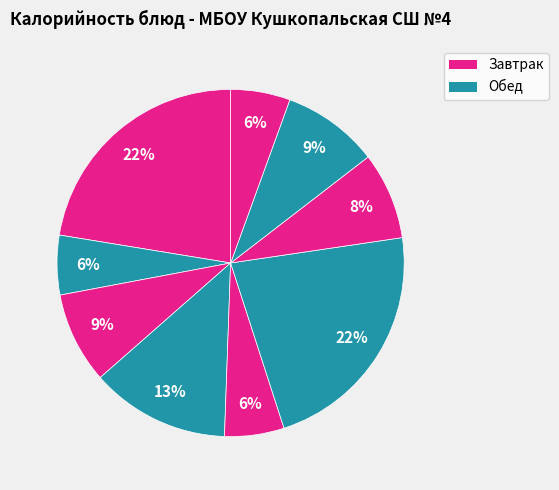

To the nearest percent, what is the difference between the largest and smallest slice percentages?

17%